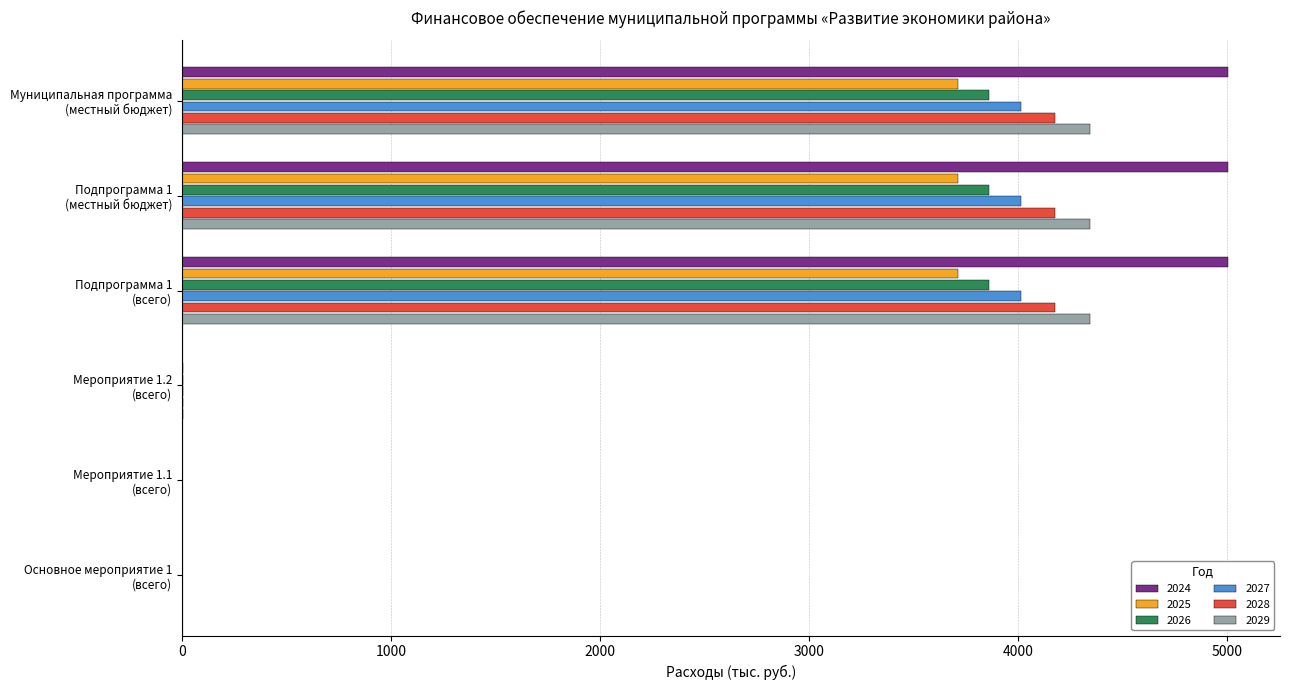

What is the maximum value for 2026?

3859.0